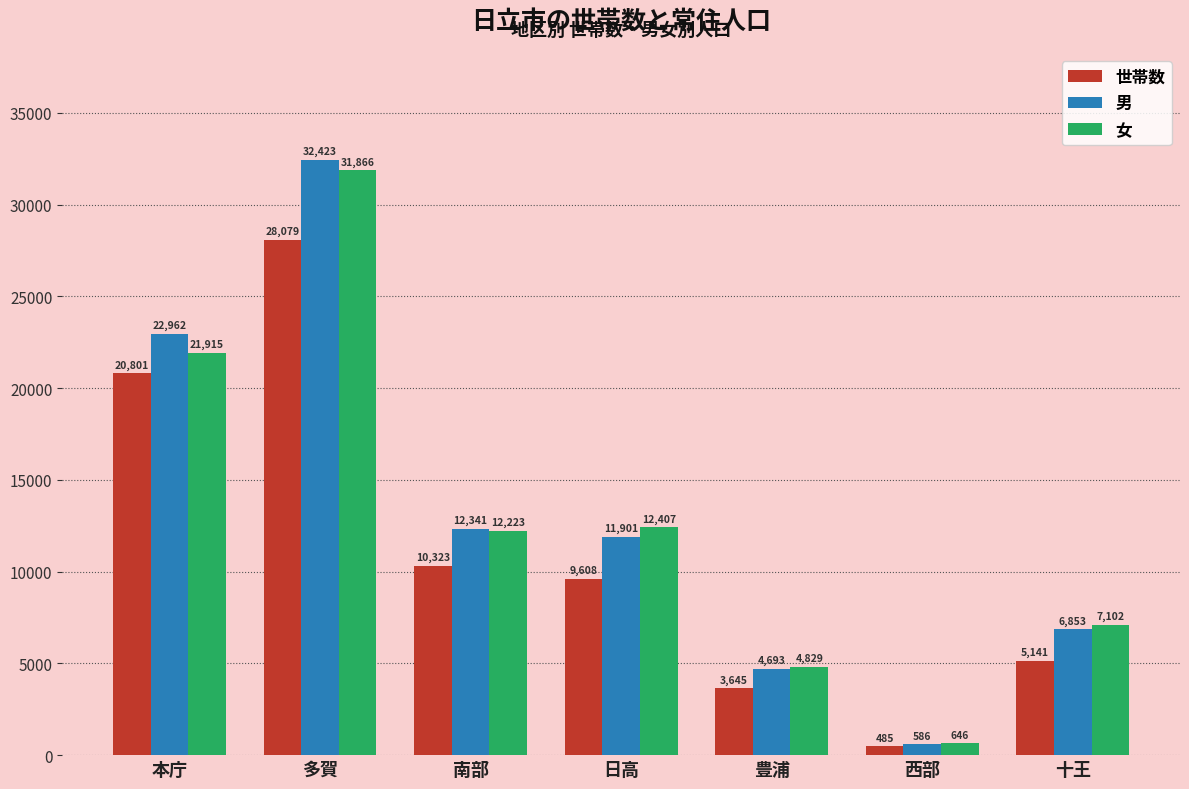

Are the bars grouped side by side (vs. stacked)?

Yes